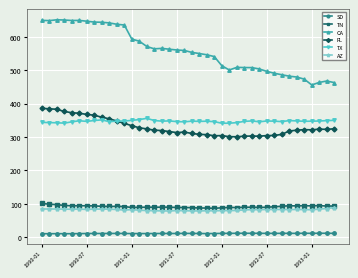

Which series has the widest spread of values?

CA